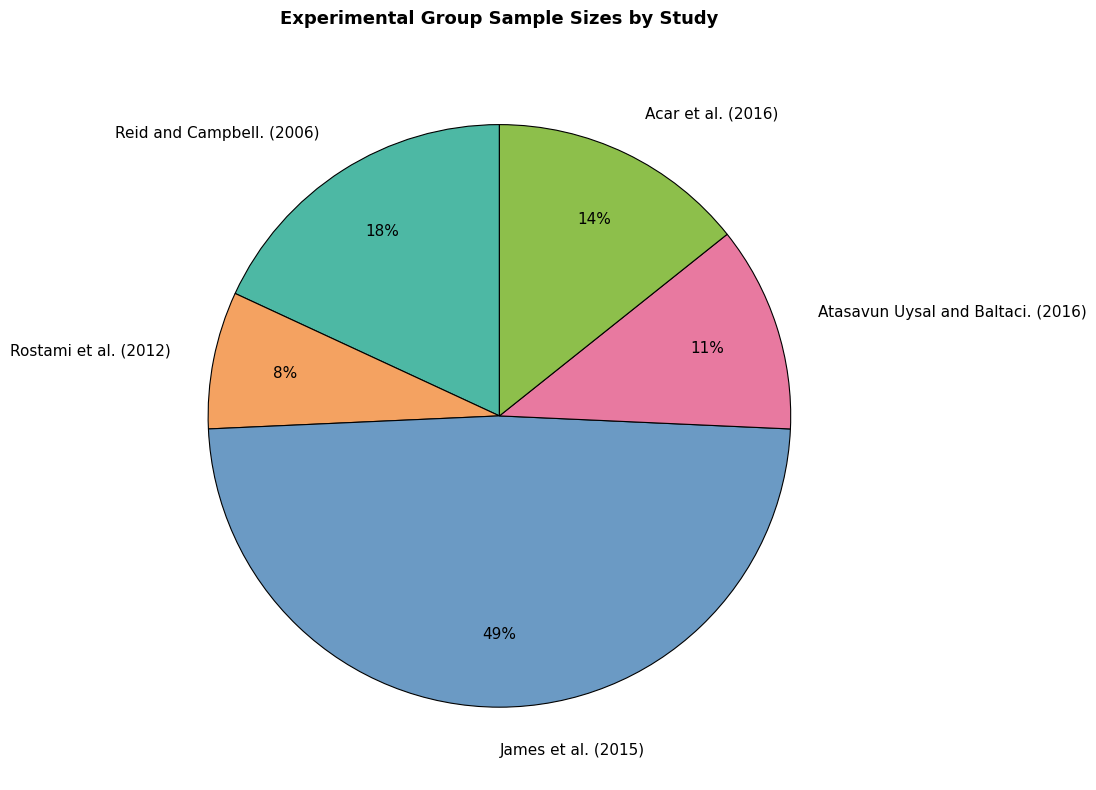

How many slices are in this pie chart?

5